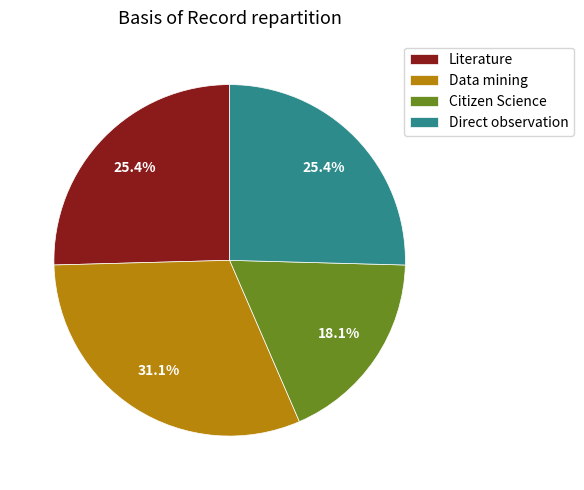

Which slice is the smallest?

Citizen Science